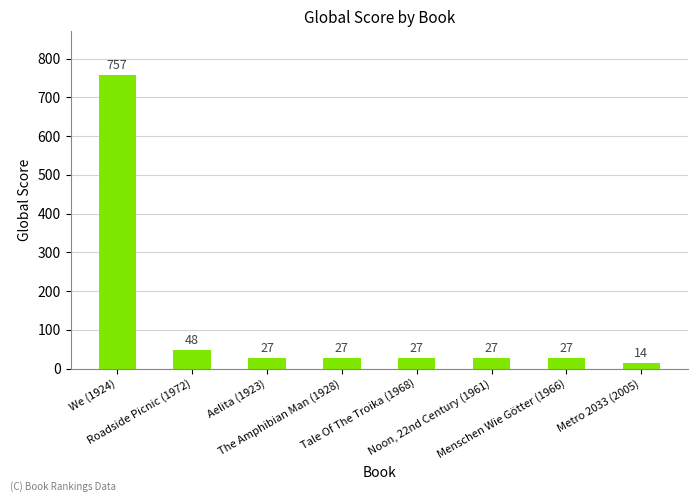

What is the difference between the maximum and minimum values?

743